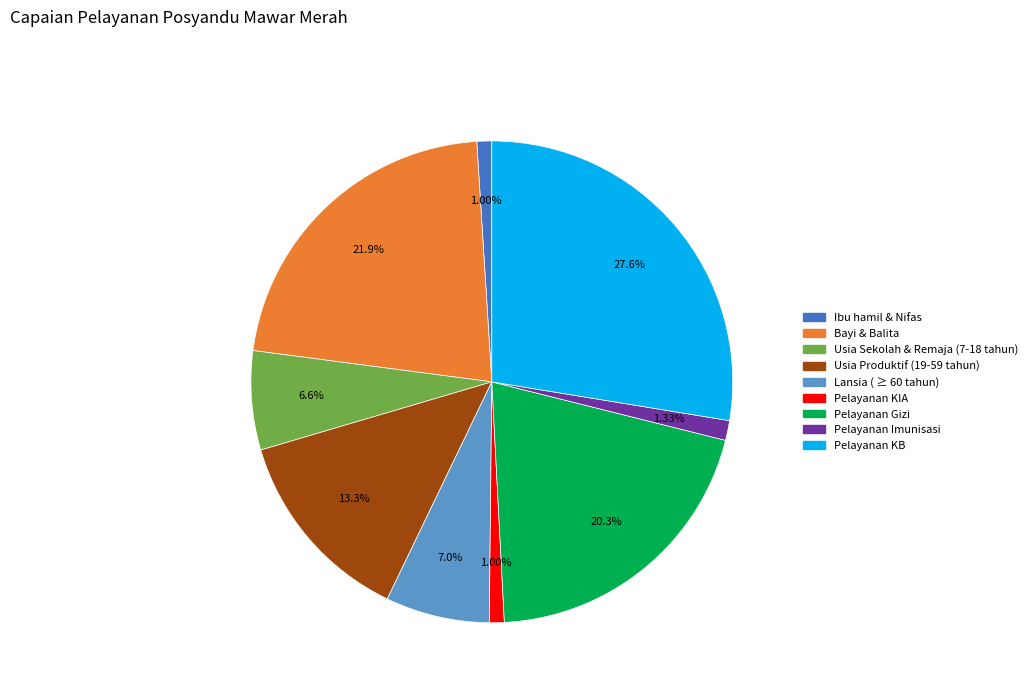

To the nearest percent, what is the average slice percentage?

11%